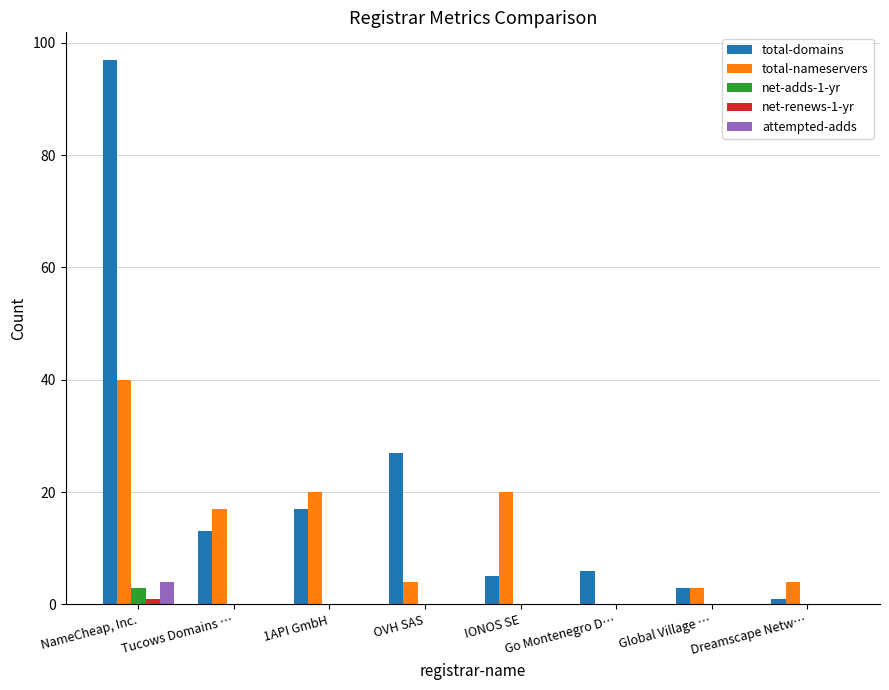

At which category is the sum across all series the highest?

NameCheap, Inc.